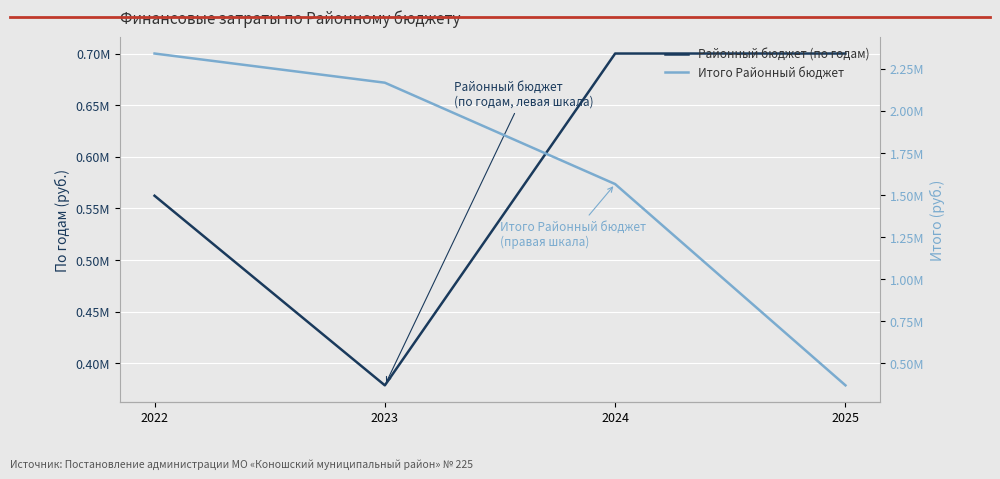

What is the value of the Районный бюджет (по годам) point at the 4th from the left?

700000.0